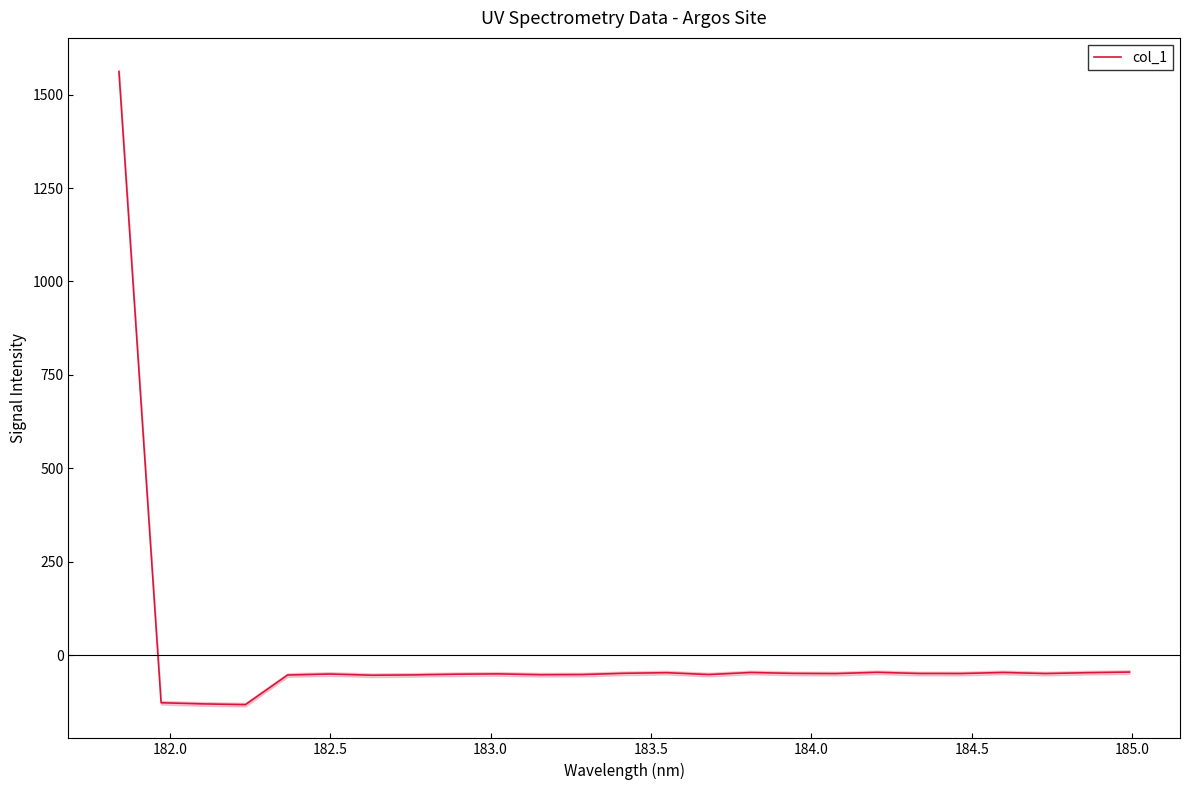

What is the highest value of the col_1 series?

1561.6